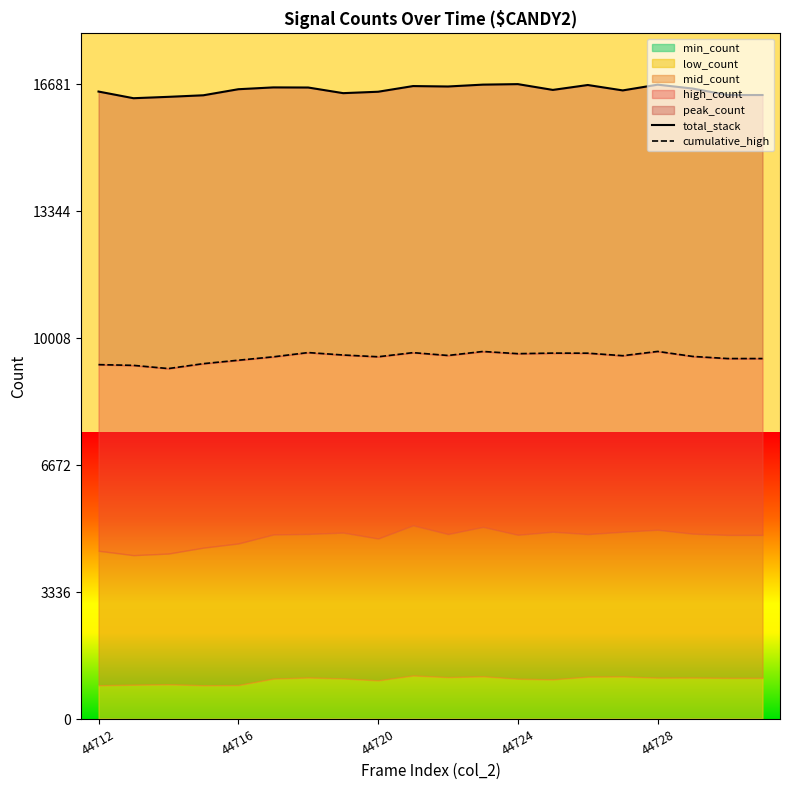

What is the difference between the maximum and minimum values in the total_stack series?

370